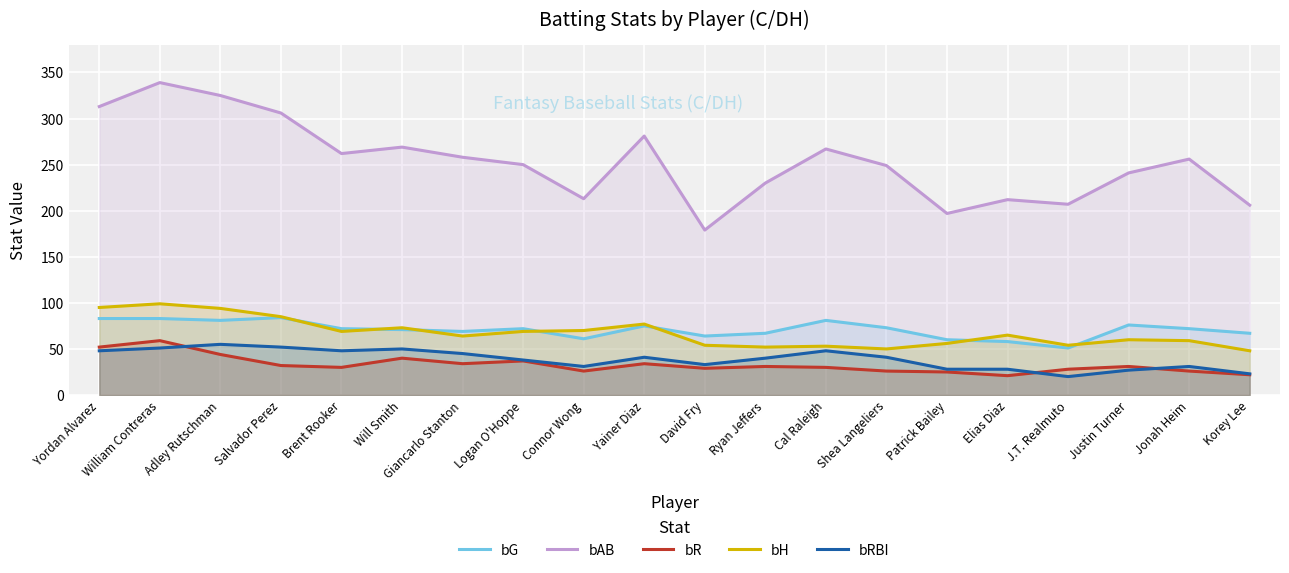

What is the difference between the highest and lowest values at Yainer Diaz?

247